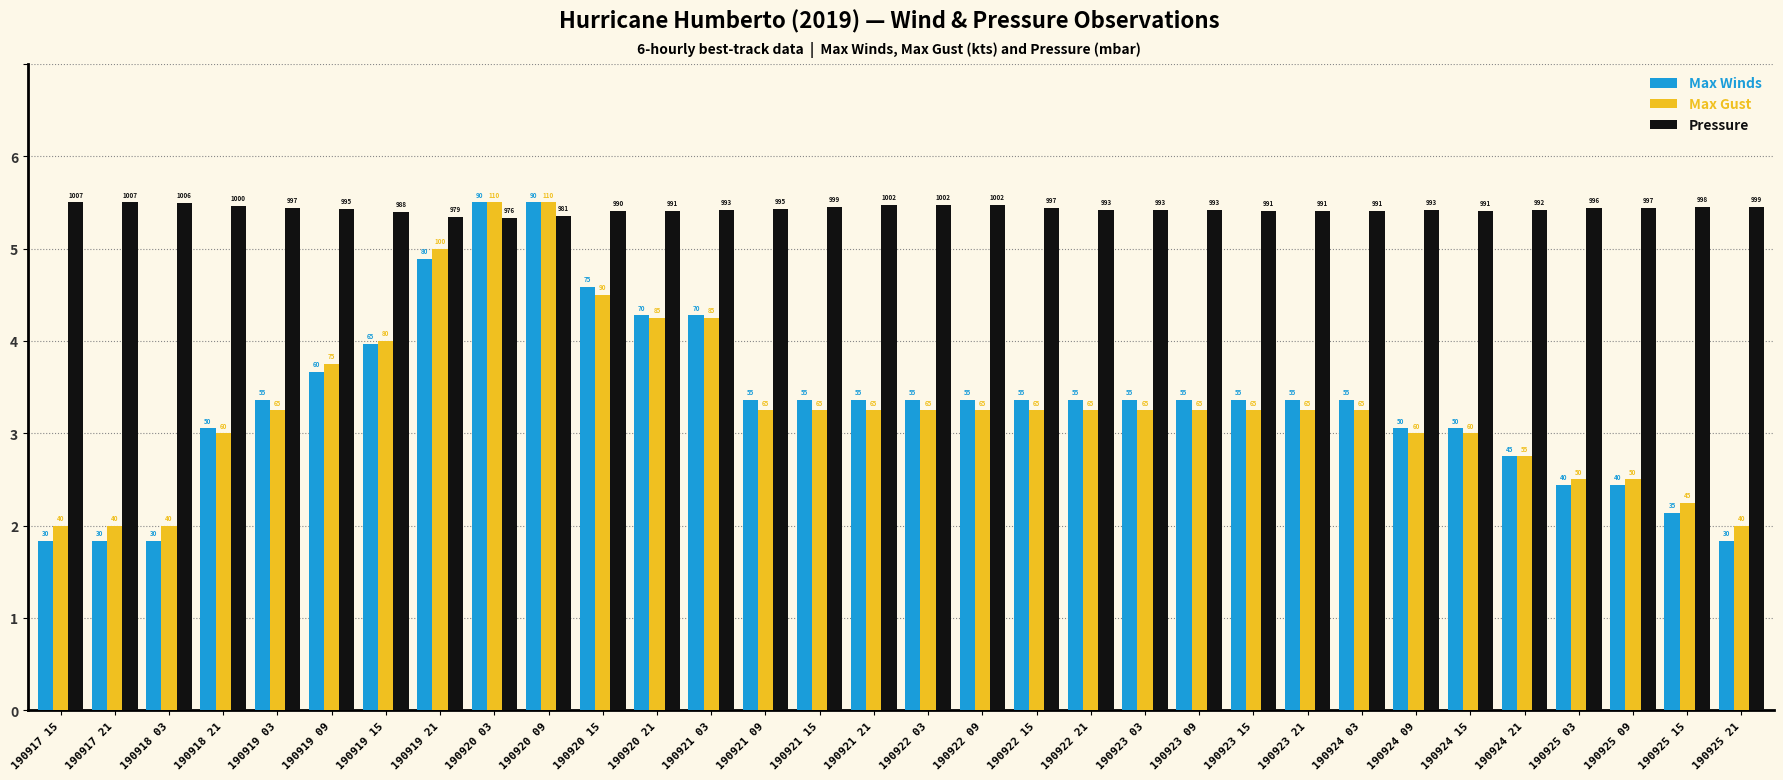

The Max Winds series shows 4.8 at 190921 21. True or false?

False